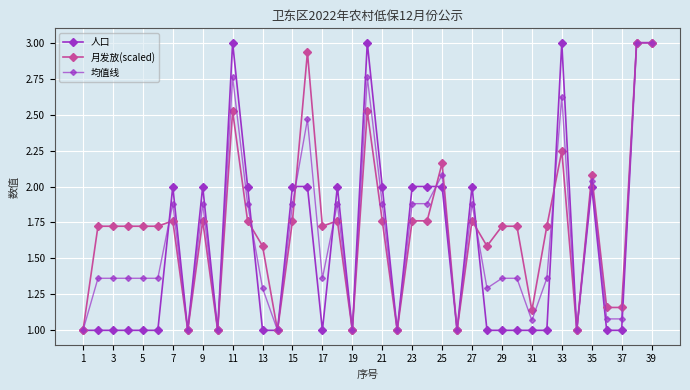

Does the chart have visible grid lines?

Yes